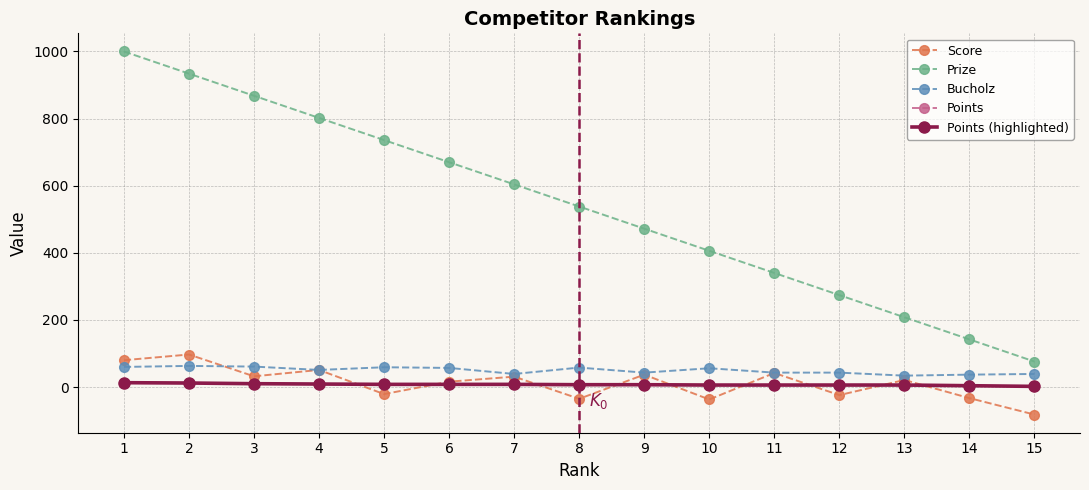

The Points series shows 10 at 11. True or false?

False